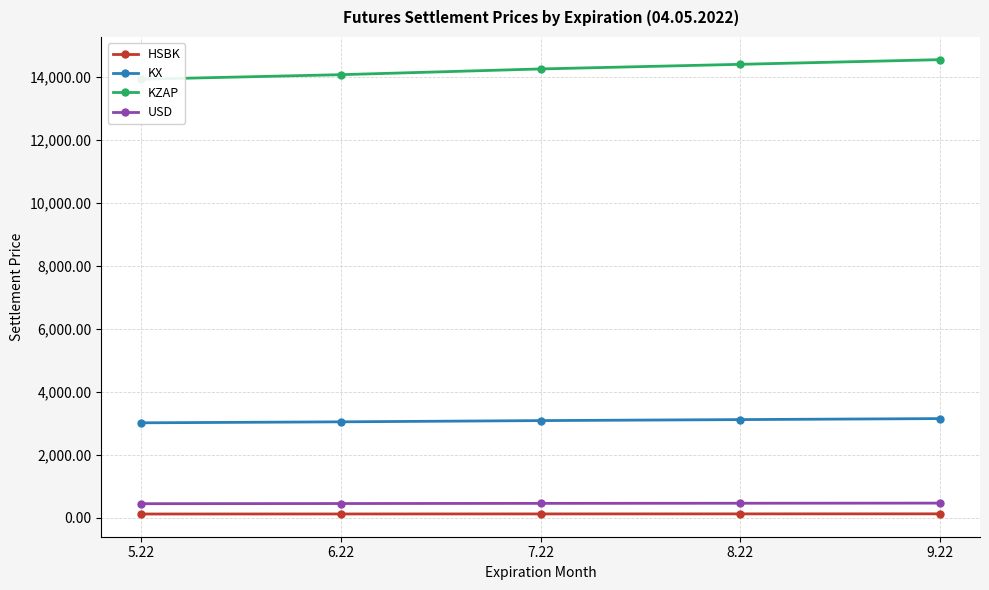

Count the number of categories in the chart.

5